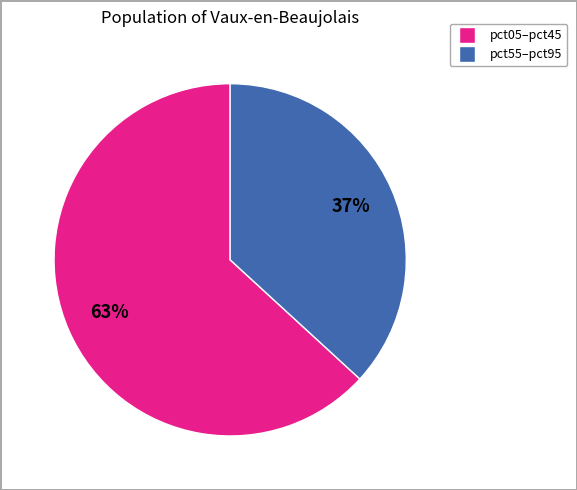

Is there a majority slice in this chart?

Yes